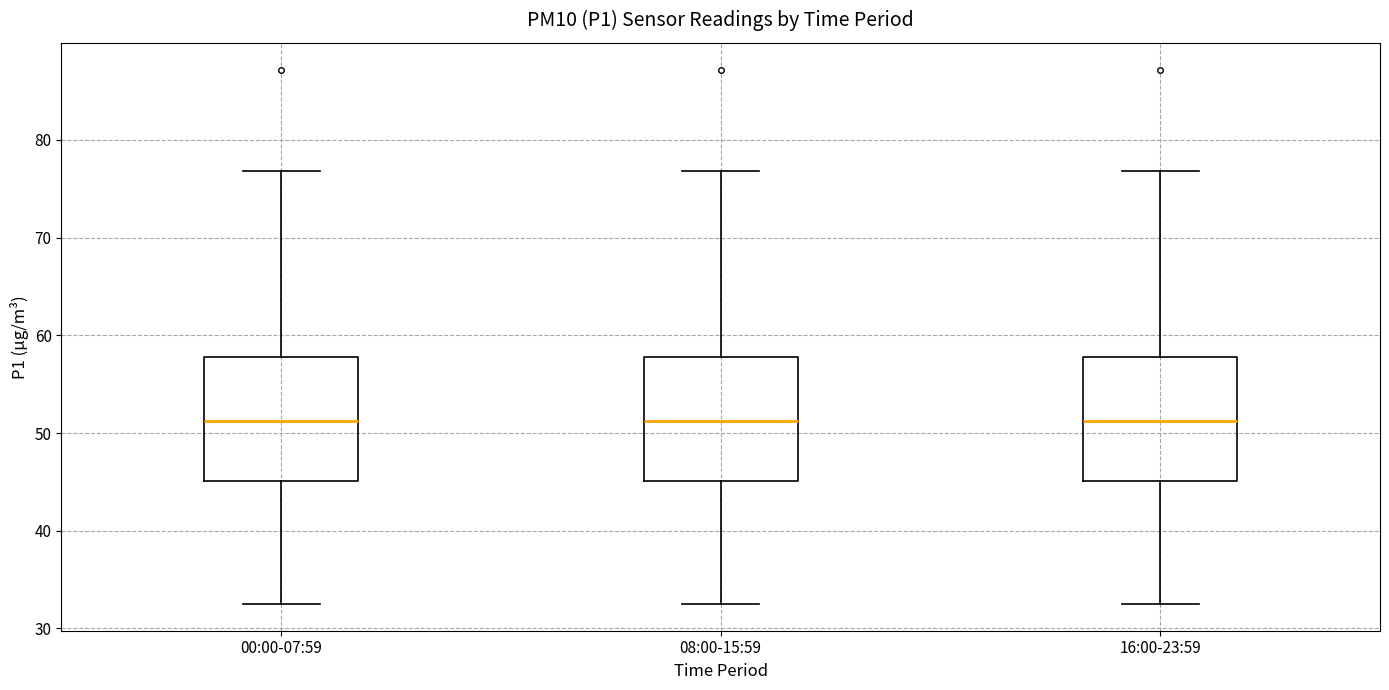

Reading left to right, transcribe this box plot: for each box, give where its median line is, the range the box spans, and where its two whiskers end, as read against the y-axis. The values are not printed on the chart, so give them approximately, as read against the axis.

00:00-07:59: median 51, box 45 to 58, whiskers 33 to 77
08:00-15:59: median 51, box 45 to 58, whiskers 33 to 77
16:00-23:59: median 51, box 45 to 58, whiskers 33 to 77